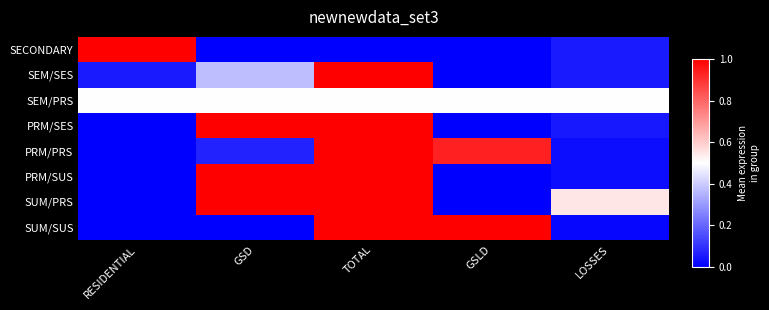

At which category does the chart reach its peak across all series?

RESIDENTIAL